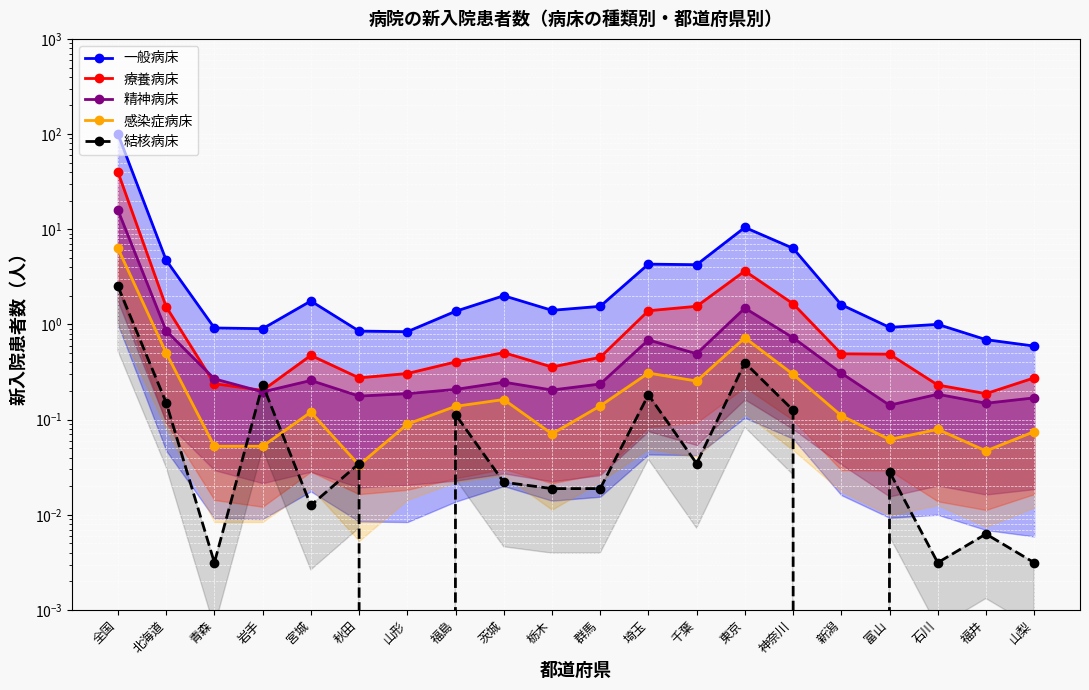

True or false: 感染症病床 and 一般病床 intersect in this chart.

False